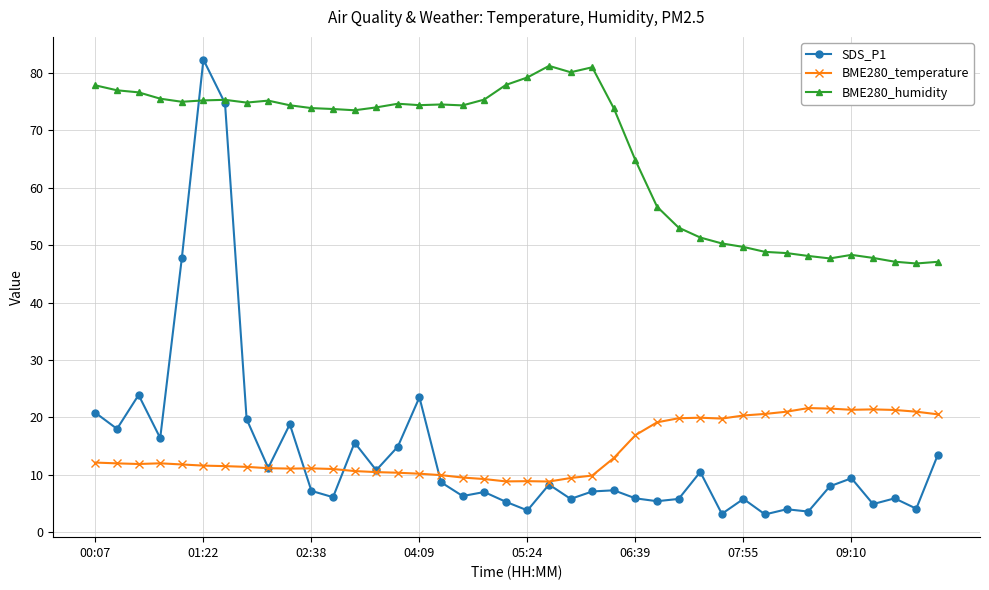

What is the maximum value for SDS_P1?

82.3